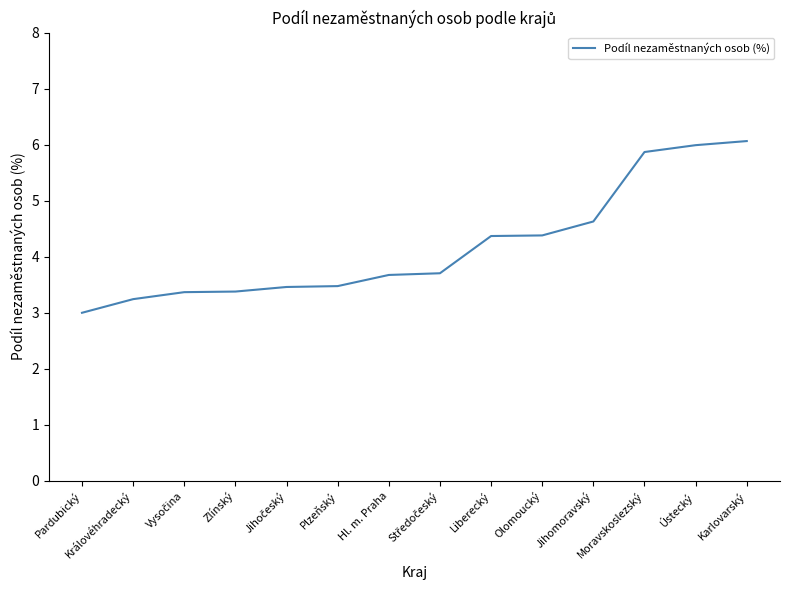

Is it true that the value at Ústecký is 9.3?

False